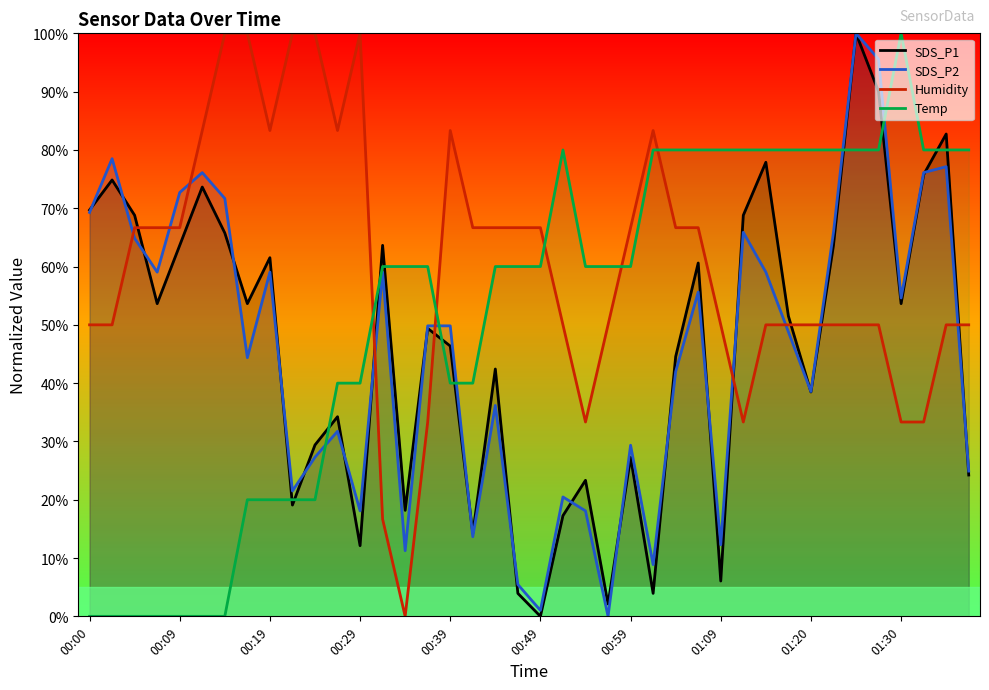

True or false: Humidity has a value of 26.6 at 13.

False